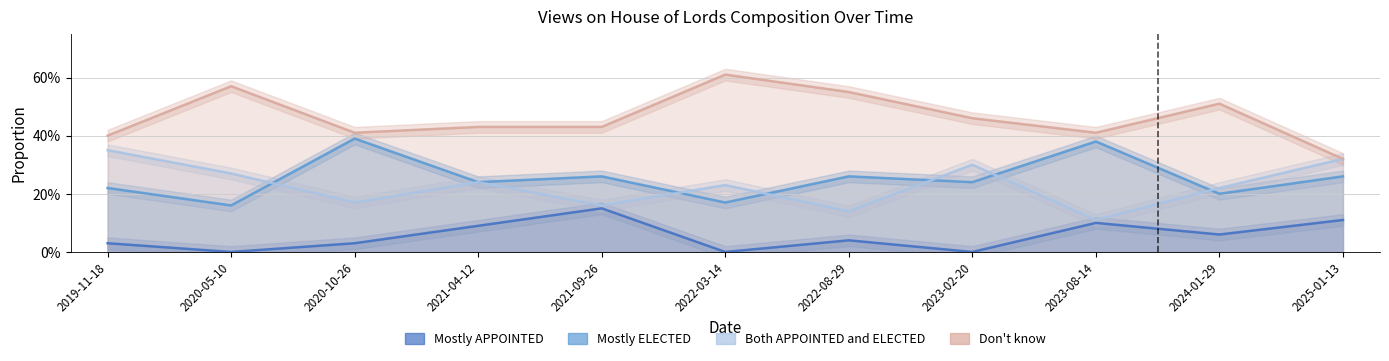

At which category does Mostly ELECTED reach its first local valley?

2020-05-10